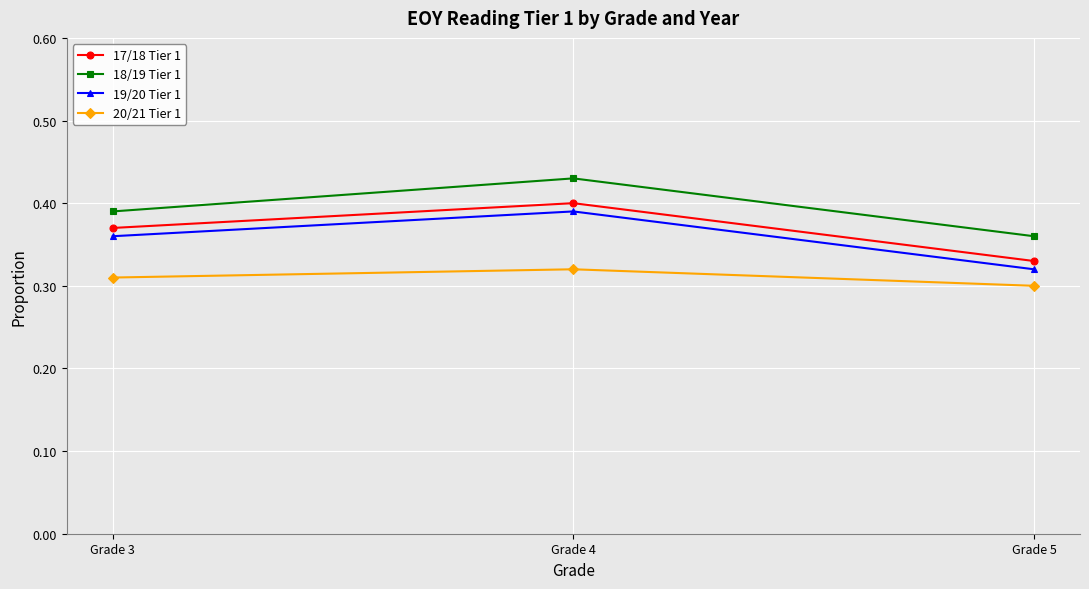

At Grade 5, list the series in order from largest to smallest.

18/19 Tier 1, 17/18 Tier 1, 19/20 Tier 1, 20/21 Tier 1